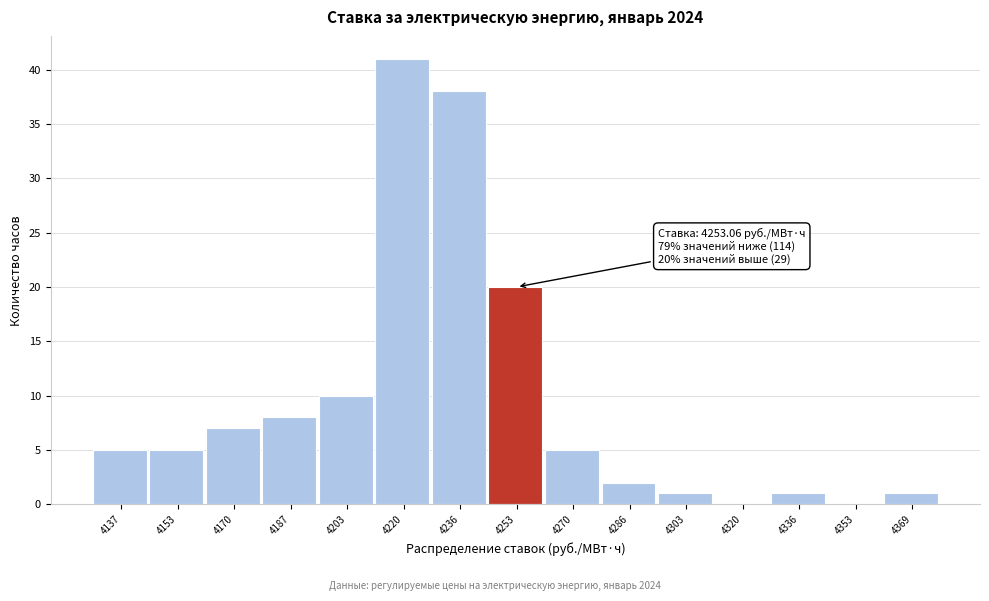

Reading right to left, extract all data points from this chart.

4369=1	4353=0	4336=1	4320=0	4303=1	4286=2	4270=5	4253=20	4236=38	4220=41	4203=10	4187=8	4170=7	4153=5	4137=5